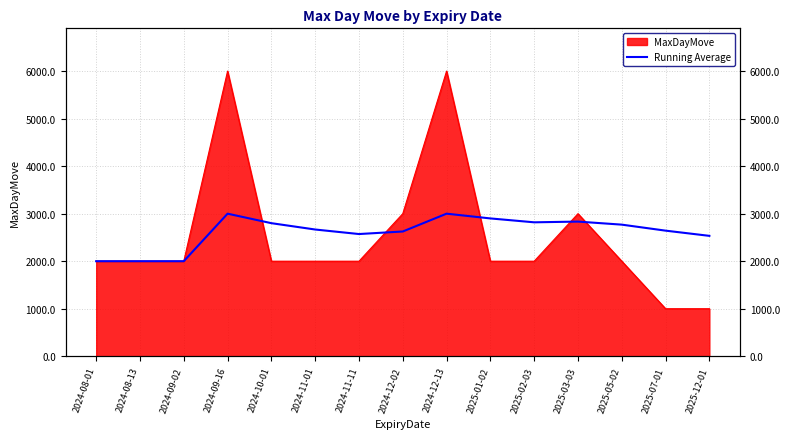

Count the number of categories in the chart.

15